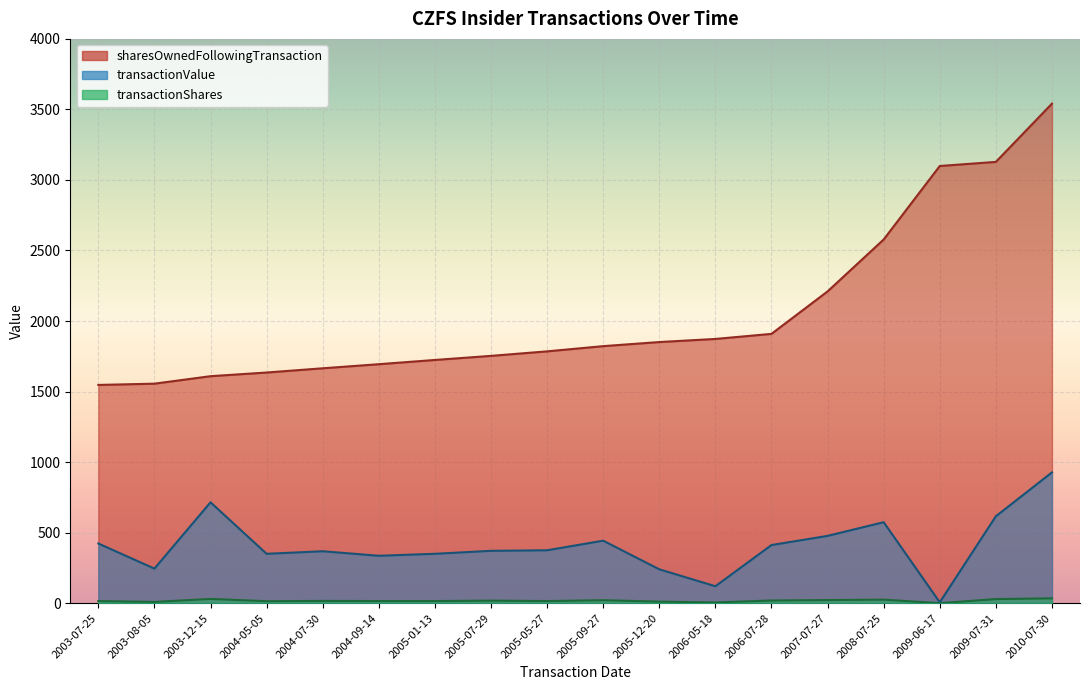

Where is sharesOwnedFollowingTransaction nearest to the value 2544?

2008-07-25